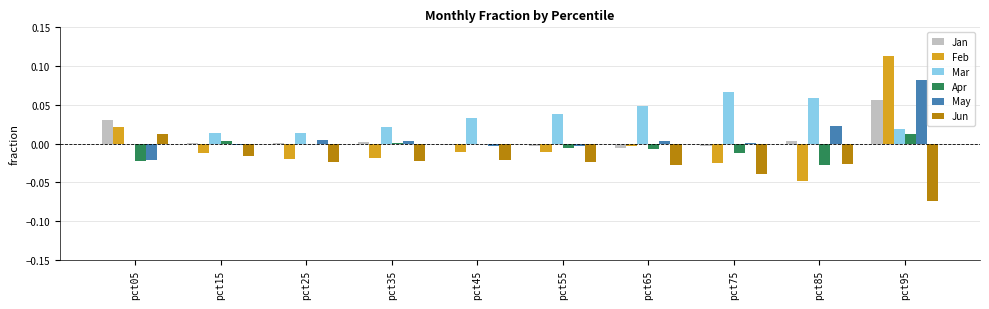

Between pct65 and pct95, which series saw the biggest shift?

Feb